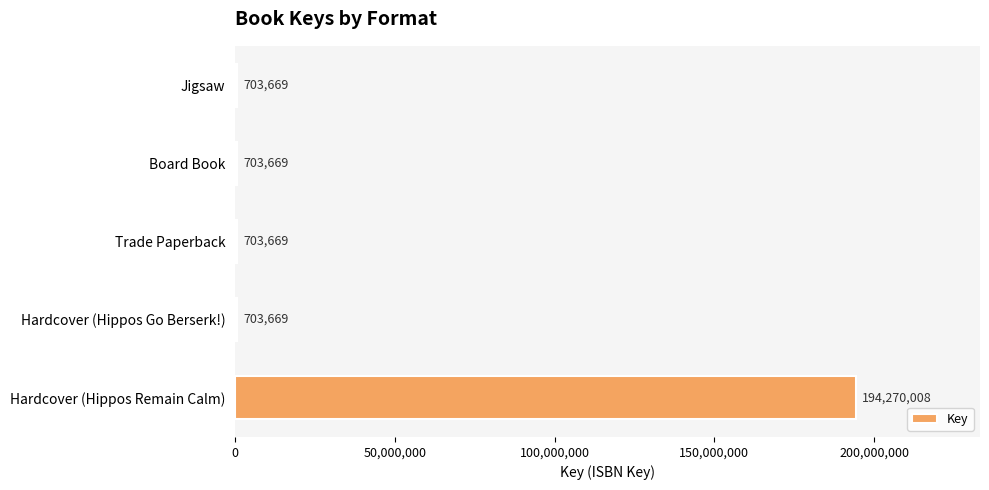

The chart shows a value of 703669 at Jigsaw. True or false?

True